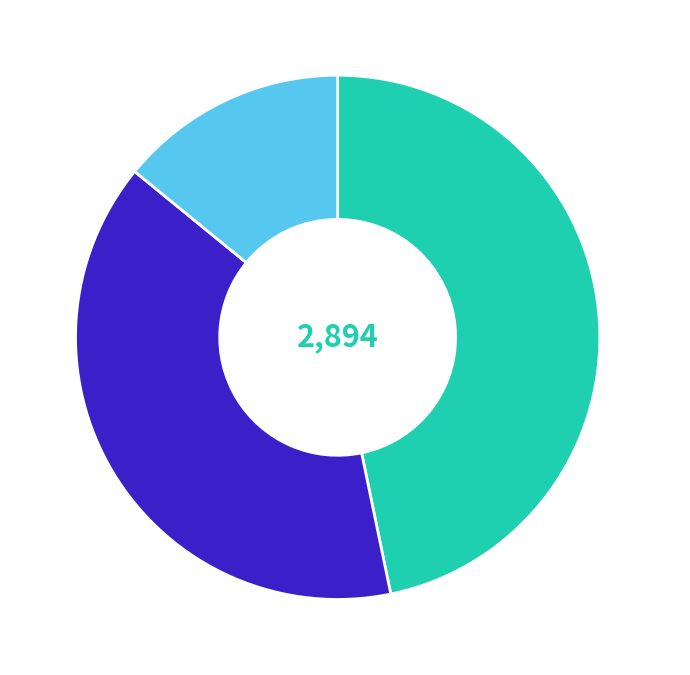

Is there a majority slice in this chart?

No